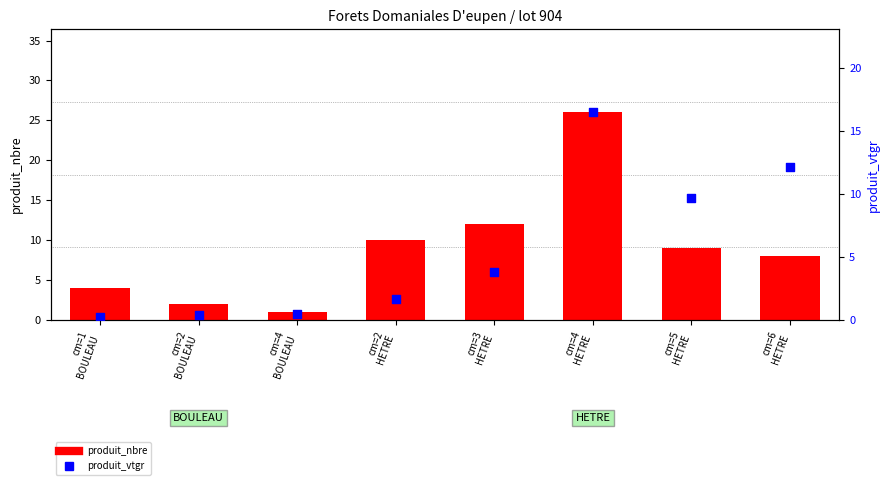

At how many categories does at least one series exceed 15?

1